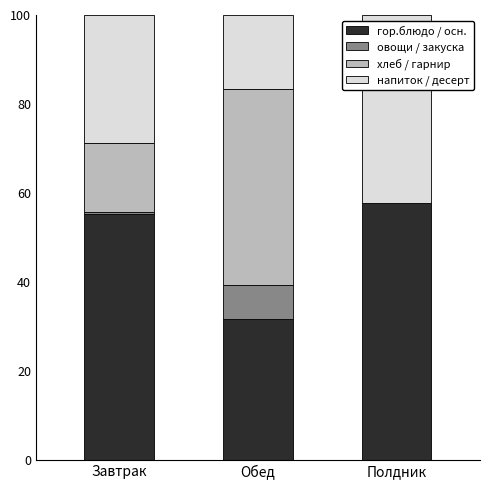

Count the number of categories in the chart.

3